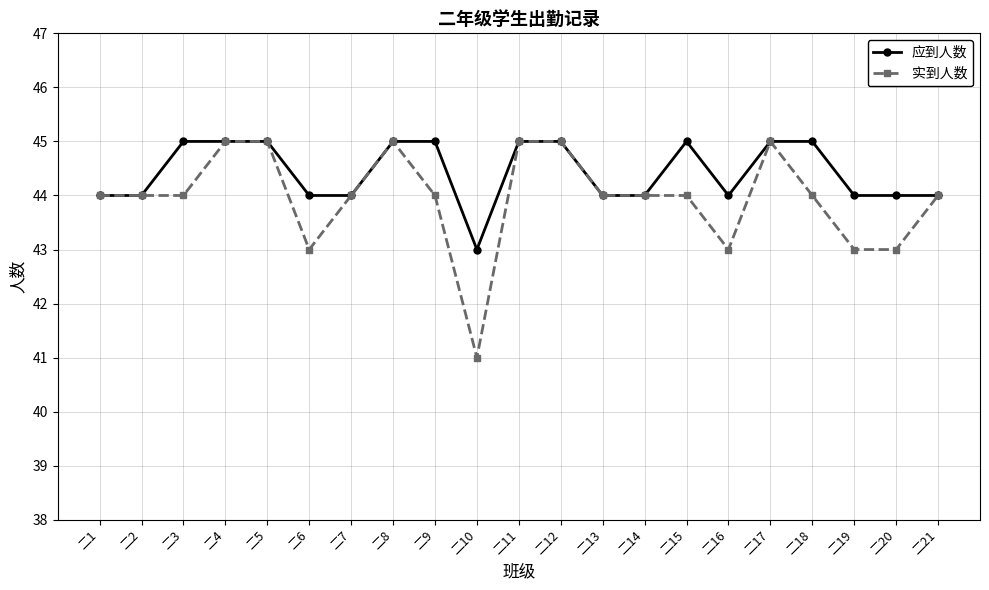

What is the value of the 实到人数 point at the 2nd from the left?

44